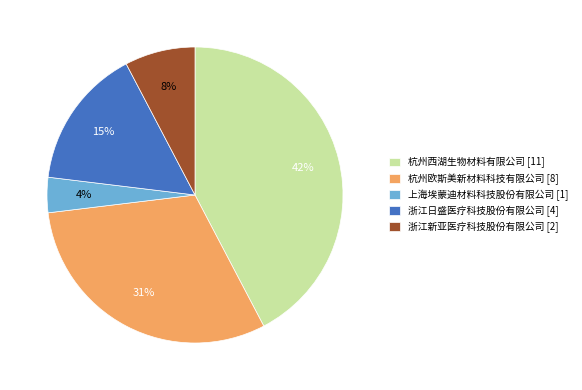

Combined, do 杭州欧斯美新材料科技有限公司 and 浙江日盛医疗科技股份有限公司 account for over 50%?

No